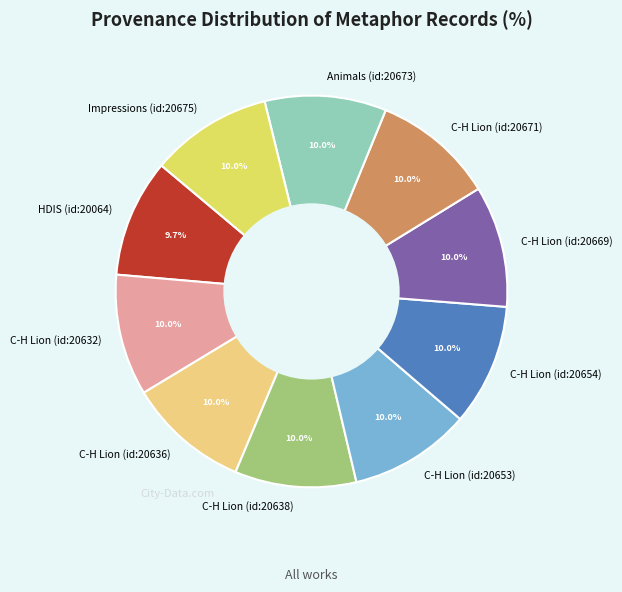

The Impressions (id:20675) slice represents 10% of the pie. True or false?

True